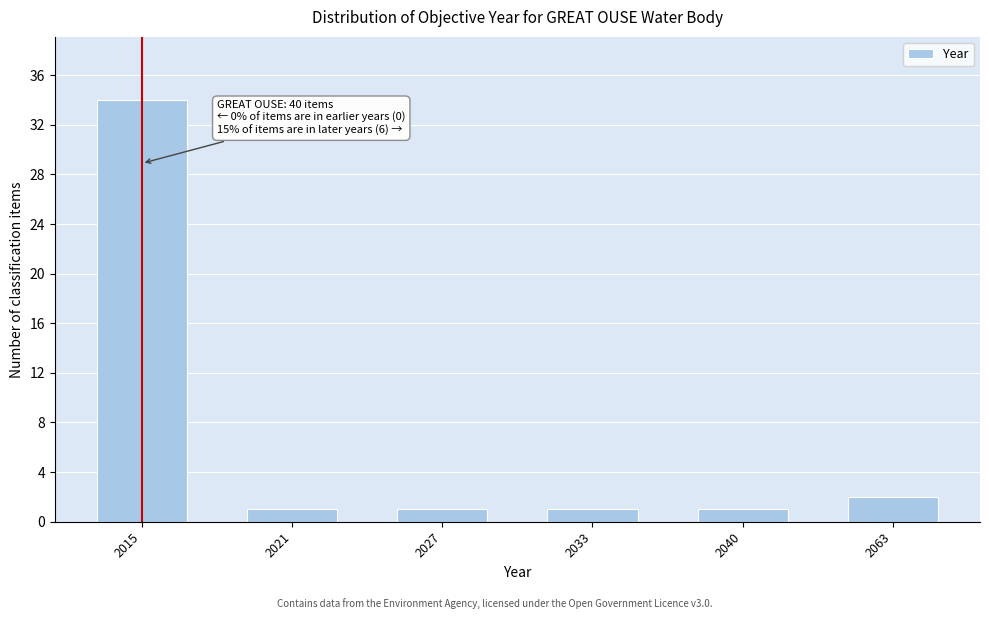

Reading left to right, extract all data points from this chart.

2015=34	2021=1	2027=1	2033=1	2040=1	2063=2